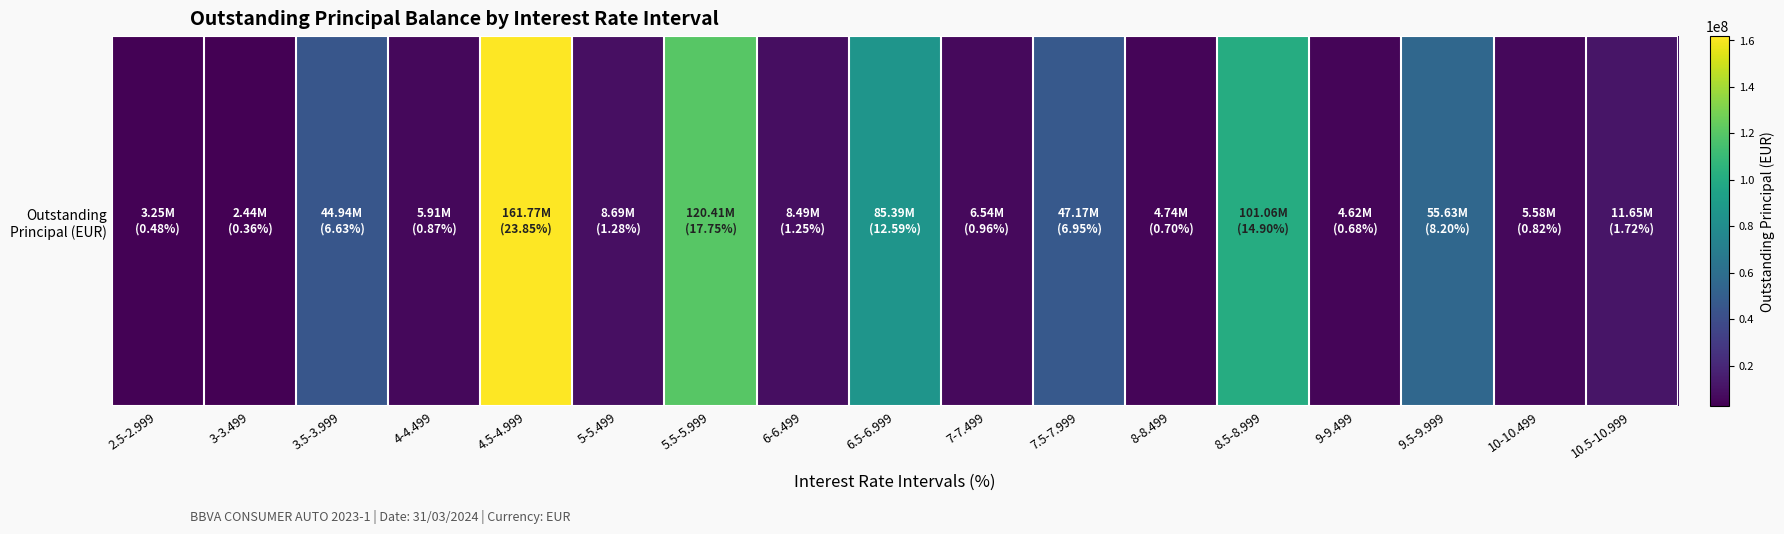

What is the difference between the values at 2.5-2.999 and 3-3.499?

811990.1